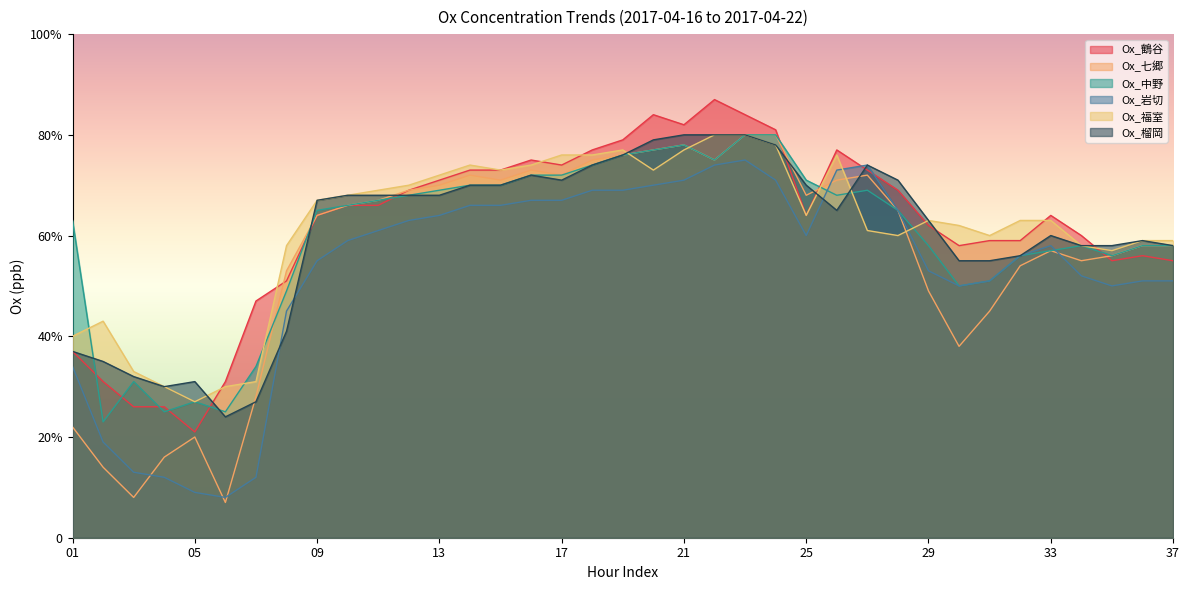

Reading left to right, what are all the values shown in this chart?

Ox_鶴谷: 01=37	02=31	03=26	04=26	05=21	06=31	07=47	08=51	09=64	10=66	11=66	12=69	13=71	14=73	15=73	16=75	17=74	18=77	19=79	20=84	21=82	22=87	23=84	24=81	25=64	26=77	27=73	28=69	29=62	30=58	31=59	32=59	33=64	34=60	35=55	36=56	37=55
Ox_七郷: 01=22	02=14	03=8	04=16	05=20	06=7	07=28	08=53	09=64	10=66	11=67	12=69	13=70	14=72	15=71	16=73	17=72	18=75	19=76	20=77	21=78	22=75	23=80	24=80	25=68	26=71	27=72	28=65	29=49	30=38	31=45	32=54	33=57	34=55	35=56	36=58	37=58
Ox_中野: 01=63	02=23	03=31	04=25	05=27	06=25	07=34	08=49	09=65	10=66	11=67	12=68	13=69	14=70	15=70	16=72	17=72	18=74	19=76	20=77	21=78	22=75	23=80	24=80	25=71	26=68	27=69	28=65	29=58	30=50	31=51	32=56	33=57	34=58	35=56	36=58	37=58
Ox_岩切: 01=34	02=19	03=13	04=12	05=9	06=8	07=12	08=45	09=55	10=59	11=61	12=63	13=64	14=66	15=66	16=67	17=67	18=69	19=69	20=70	21=71	22=74	23=75	24=71	25=60	26=73	27=74	28=65	29=53	30=50	31=51	32=56	33=58	34=52	35=50	36=51	37=51
Ox_福室: 01=40	02=43	03=33	04=30	05=27	06=30	07=31	08=58	09=67	10=68	11=69	12=70	13=72	14=74	15=73	16=74	17=76	18=76	19=77	20=73	21=77	22=80	23=80	24=78	25=64	26=76	27=61	28=60	29=63	30=62	31=60	32=63	33=63	34=58	35=57	36=59	37=59
Ox_榴岡: 01=37	02=35	03=32	04=30	05=31	06=24	07=27	08=41	09=67	10=68	11=68	12=68	13=68	14=70	15=70	16=72	17=71	18=74	19=76	20=79	21=80	22=80	23=80	24=78	25=70	26=65	27=74	28=71	29=63	30=55	31=55	32=56	33=60	34=58	35=58	36=59	37=58